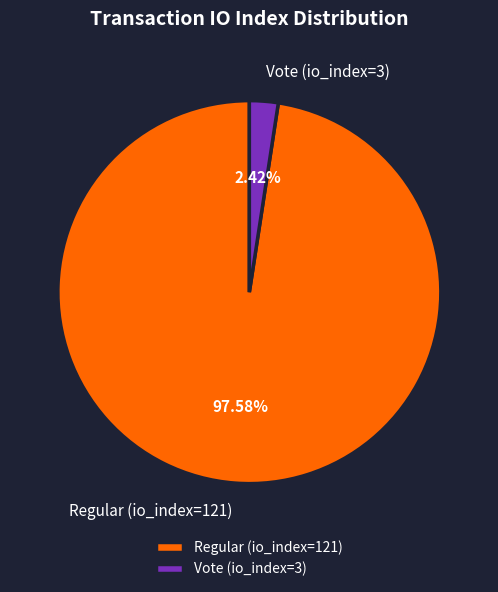

How much of the chart is everything except Regular (io_index=121)?

2.4%